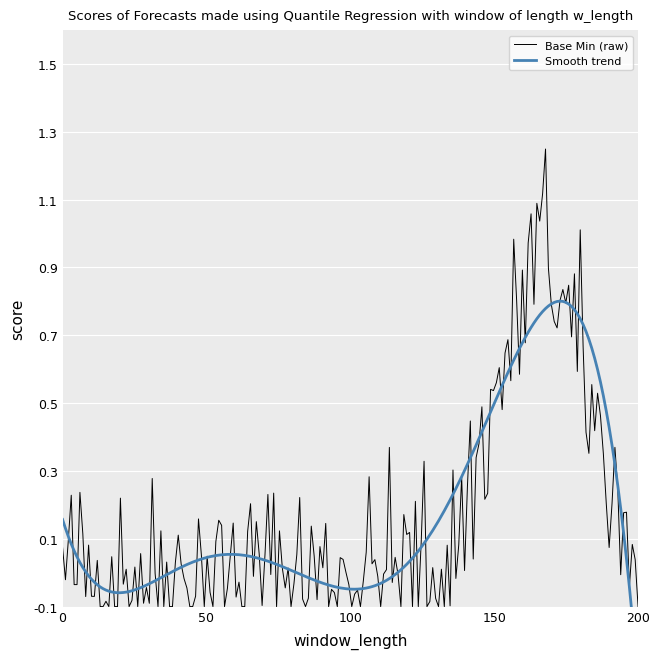

True or false: Min and Base Min cross at least once.

False